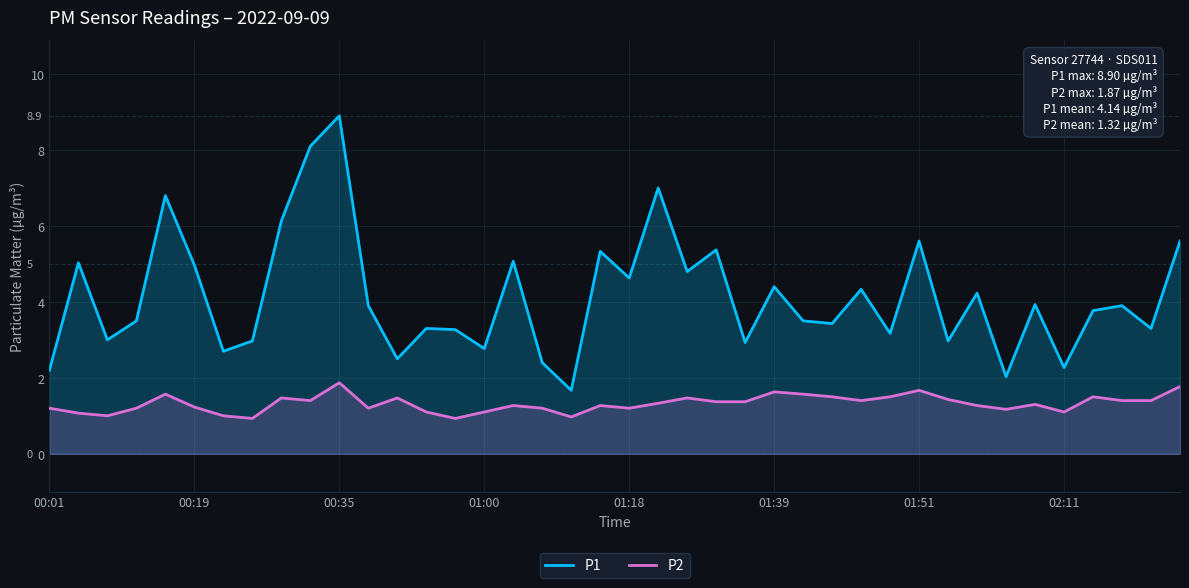

How many lines are shown in the chart?

2